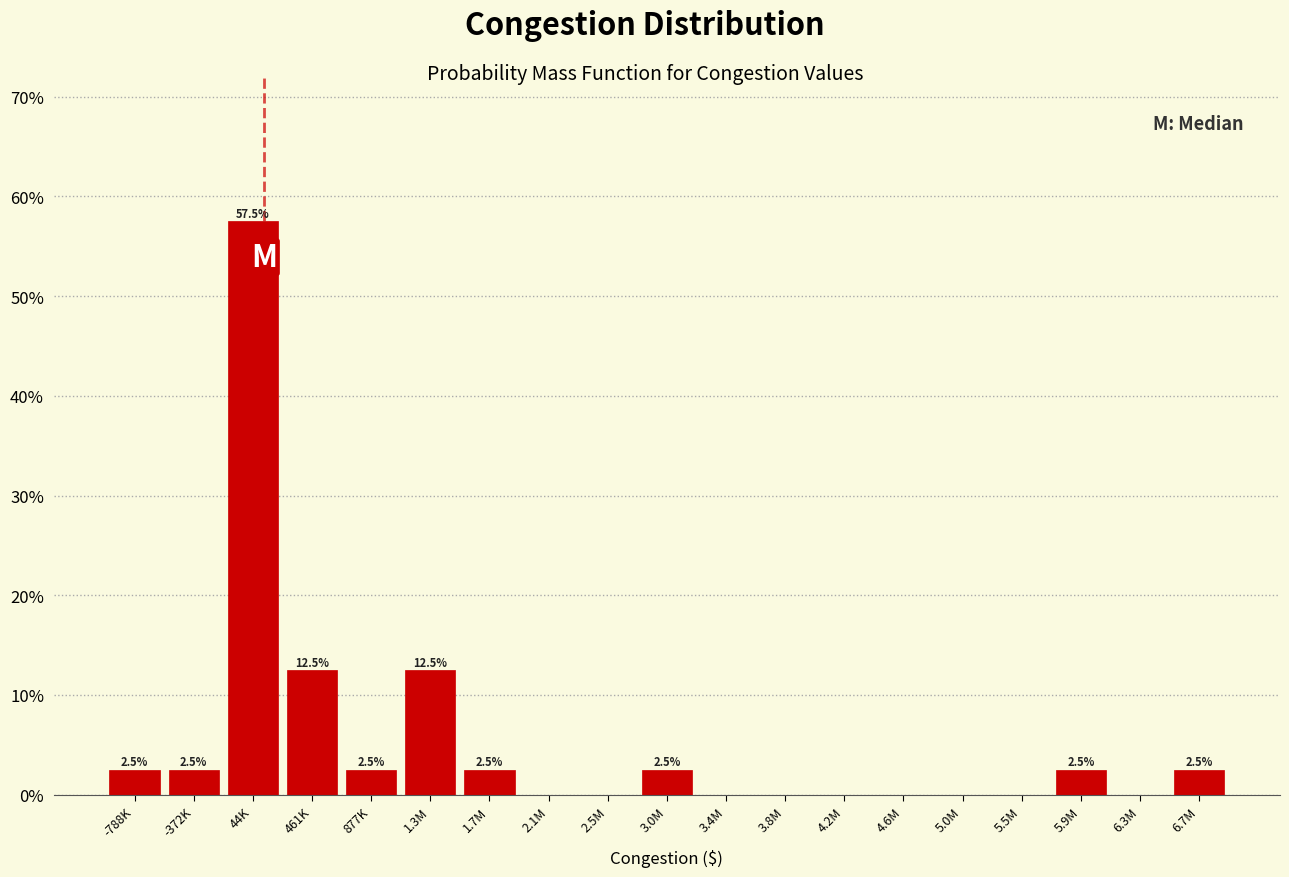

Reading right to left, extract all data points from this chart.

6.7M=2.5	6.3M=0.0	5.9M=2.5	5.5M=0.0	5.0M=0.0	4.6M=0.0	4.2M=0.0	3.8M=0.0	3.4M=0.0	3.0M=2.5	2.5M=0.0	2.1M=0.0	1.7M=2.5	1.3M=12.5	877K=2.5	461K=12.5	44K=57.5	-372K=2.5	-788K=2.5